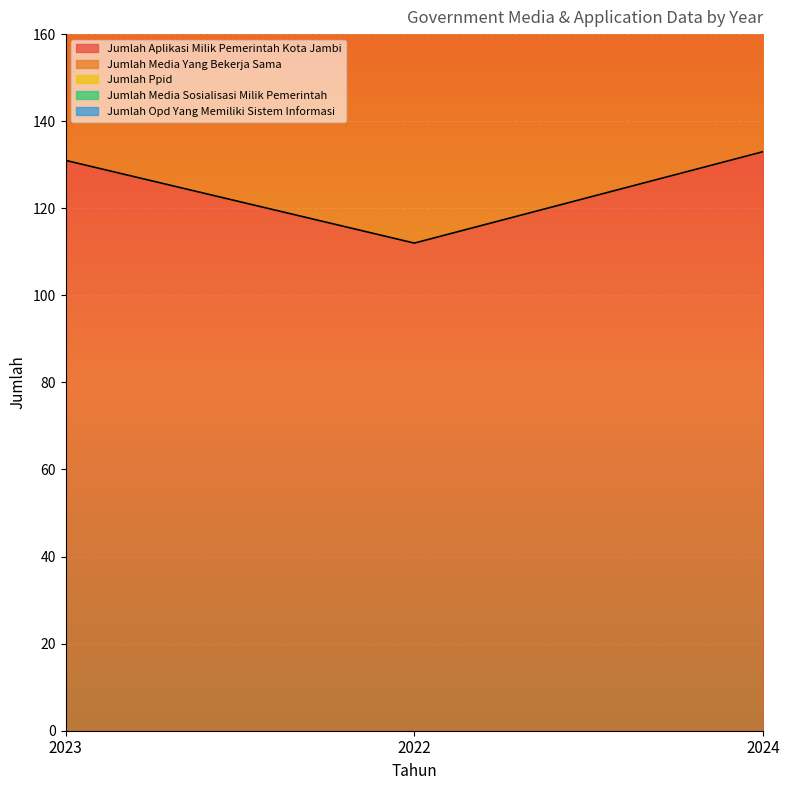

What is the label of the 2nd point from the right?

2022